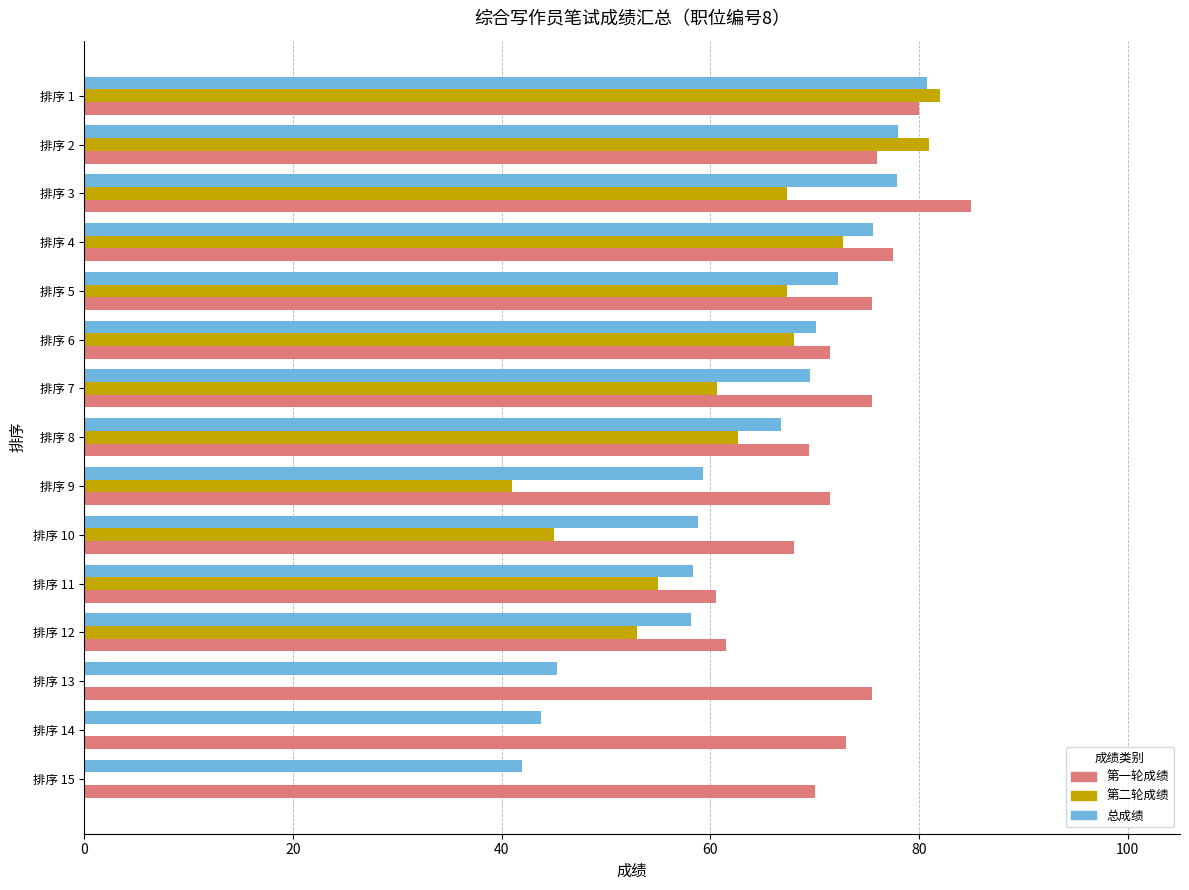

The value of 总成绩 at 排序 7 is 20.6. True or false?

False